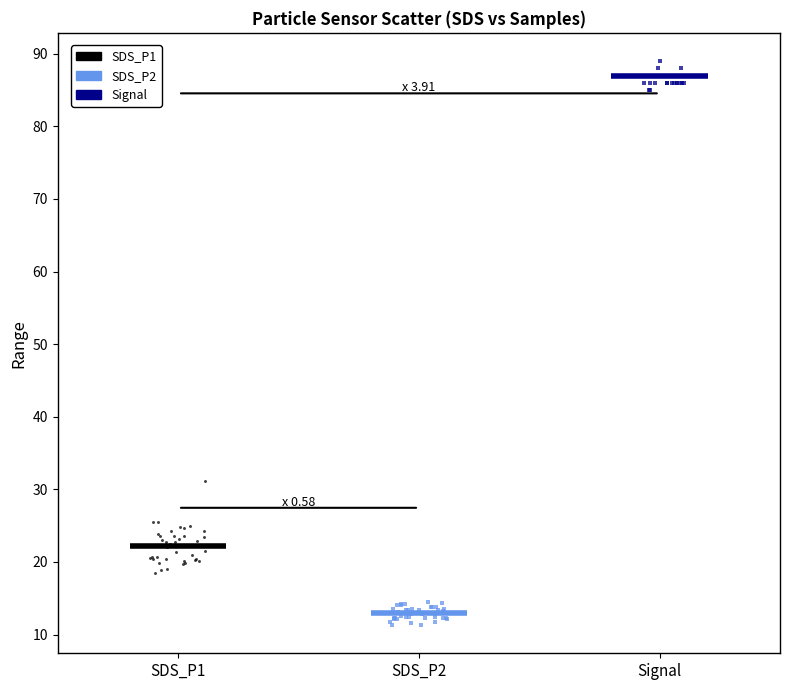

Which series contains the highest Y value?

Signal